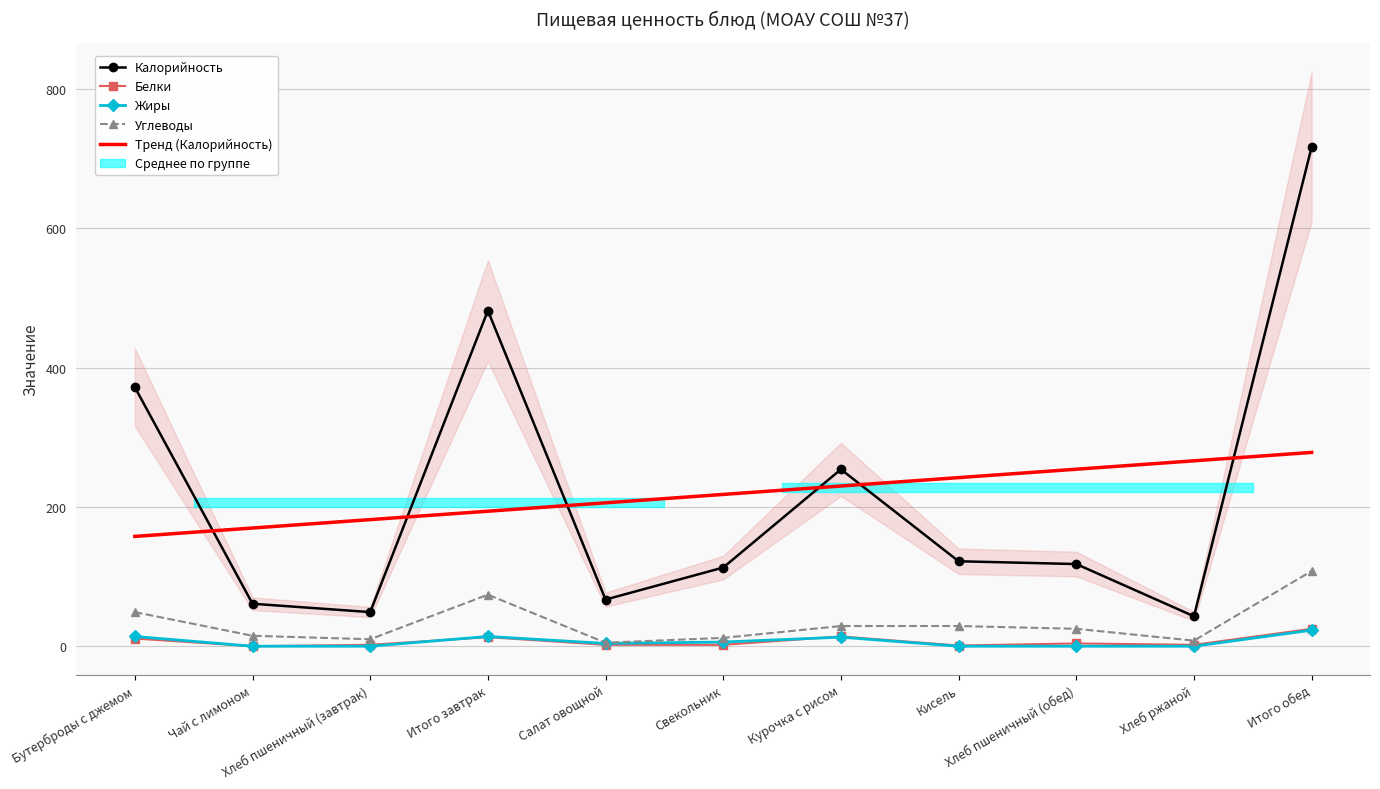

Reading left to right, what are all the values shown in this chart?

Калорийность: 372	61	49	482	67	113	254	122	118	43	717
Белки: 11	0	2	13	2	2	14	1	4	2	25
Жиры: 14	0	0	14	4	6	13	0	0	0	23
Углеводы: 49	15	10	74	5	12	29	29	25	8	108